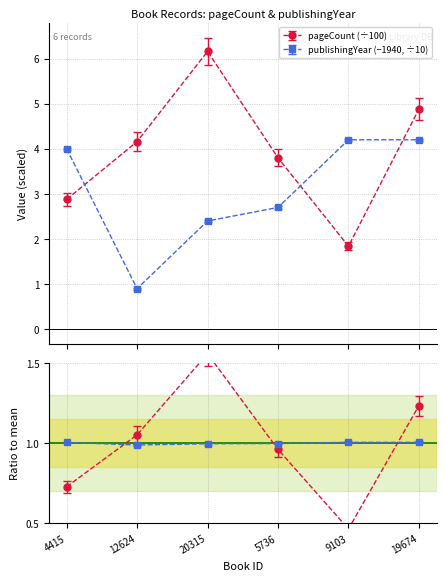

How many data points in pageCount are above 4?

3